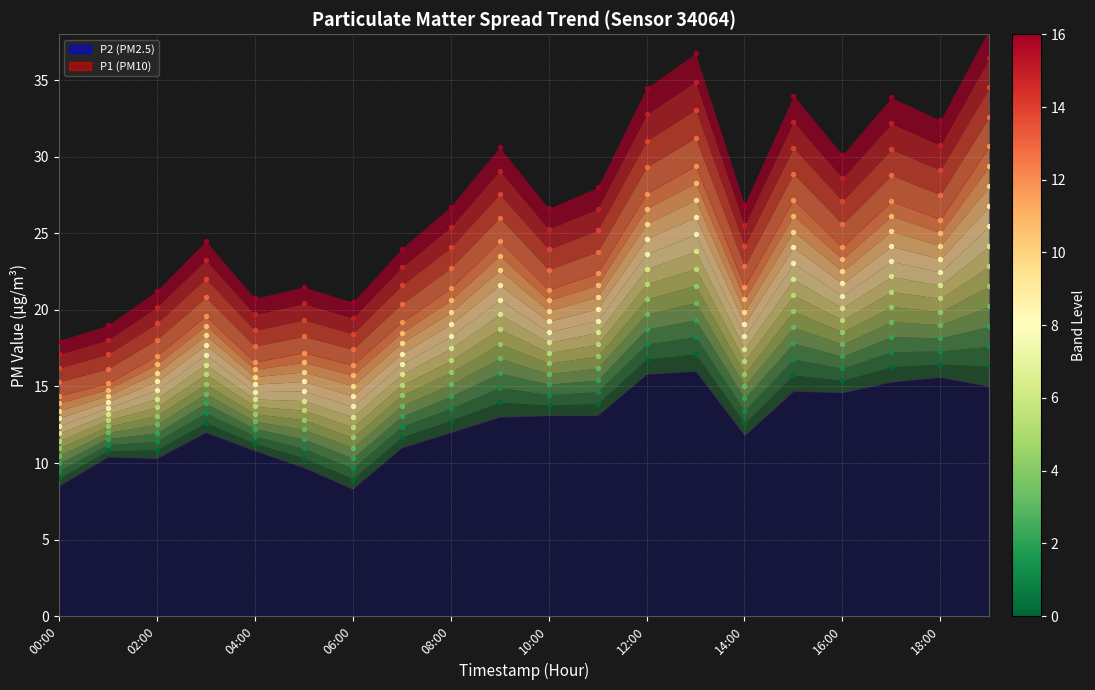

Which series contains the lowest Y value?

P2